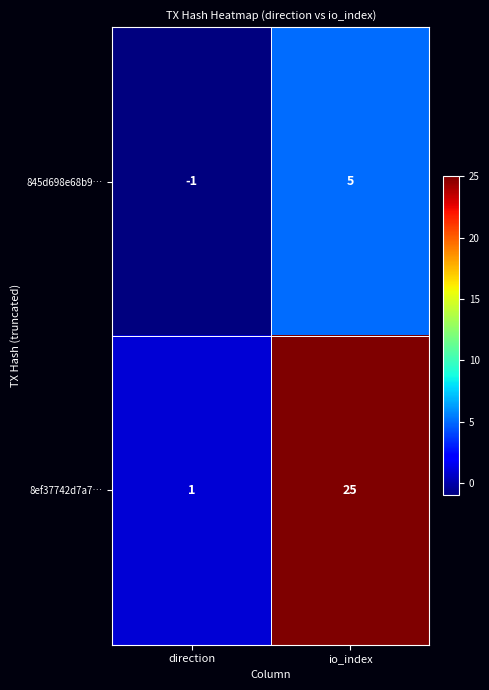

What is the spread (max minus min) of values at io_index?

20